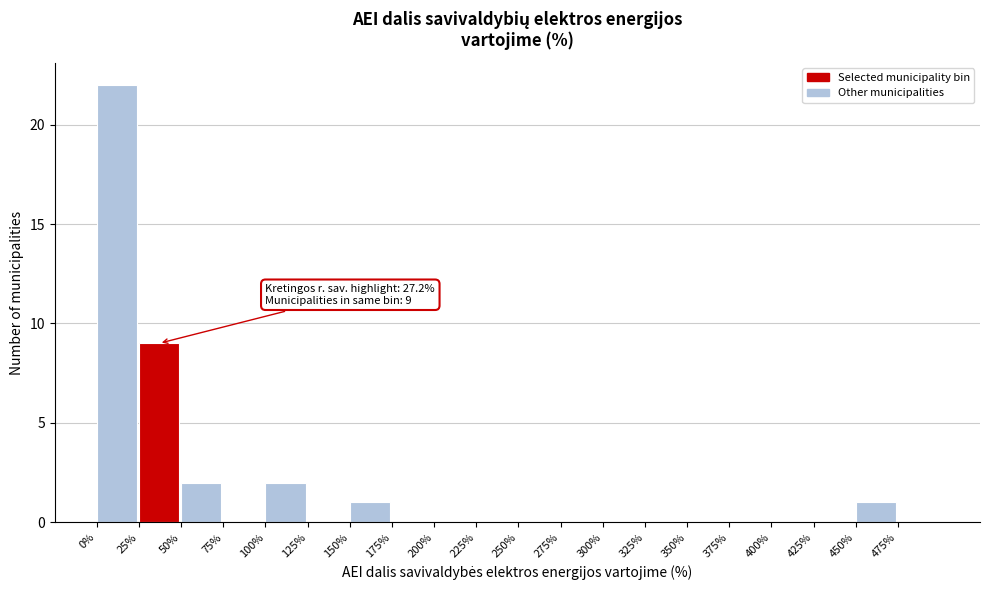

Which range on the x-axis has the tallest bar?

0 to 25